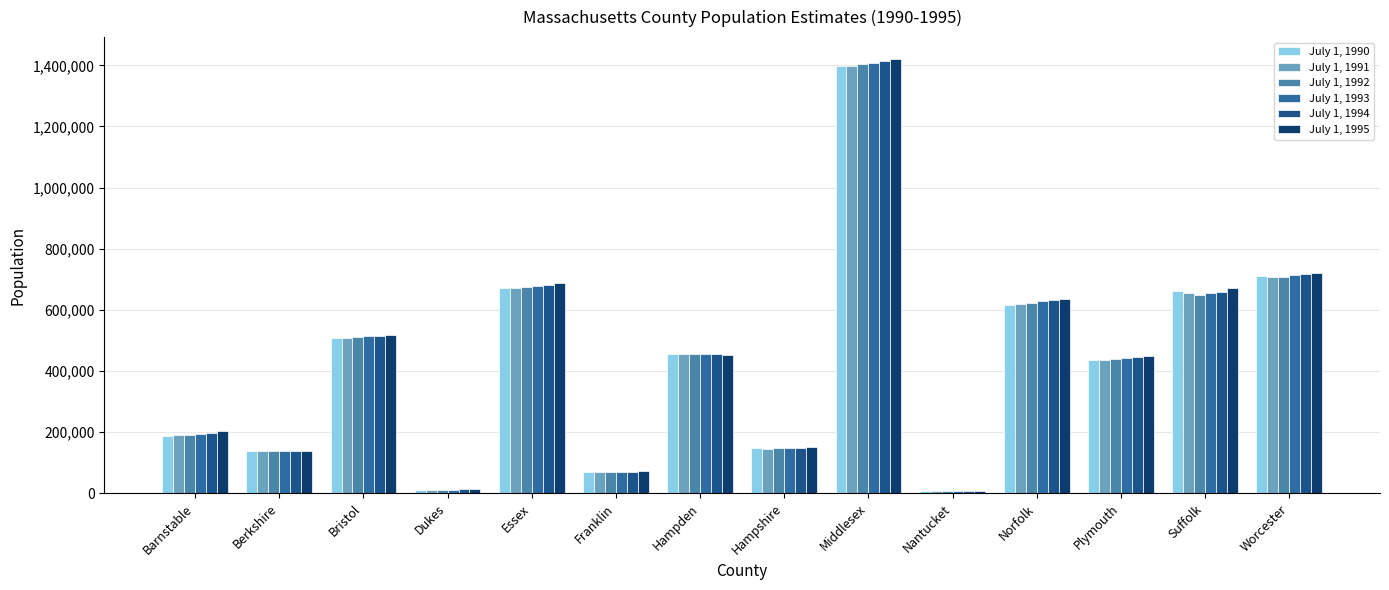

Count the number of categories in the chart.

14